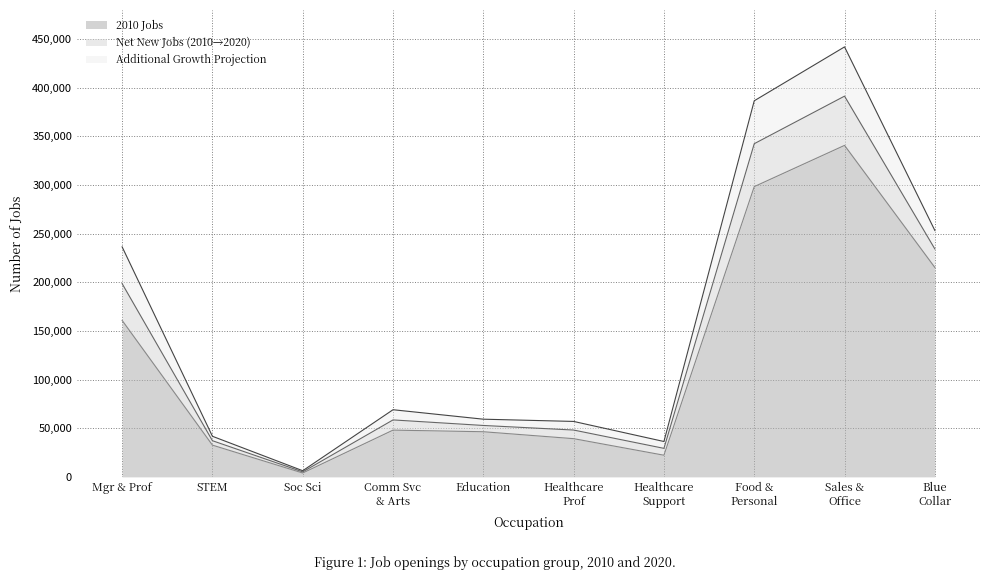

How many interior local peaks does the 2020 Jobs series have?

2